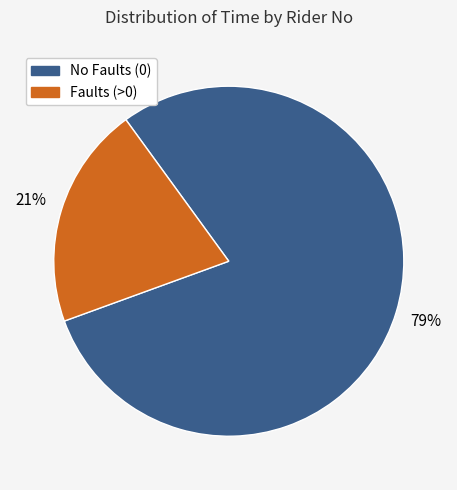

Is there a majority slice in this chart?

Yes